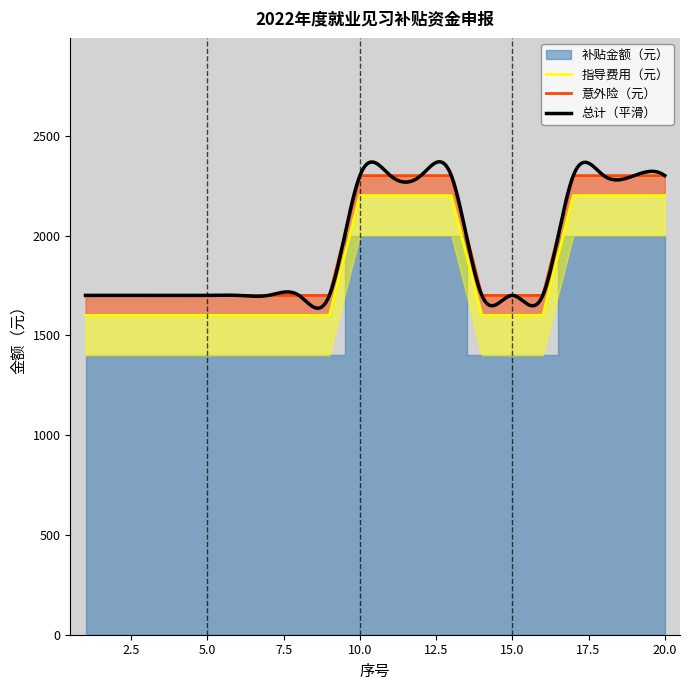

What is the difference between the maximum and minimum values in the 补贴金额（元） series?

600